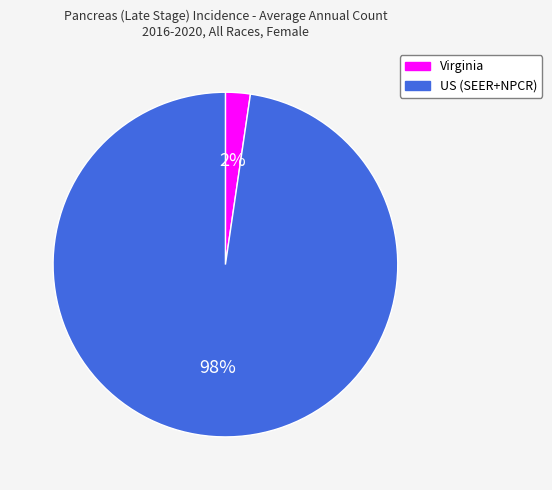

How many slices are in this pie chart?

2